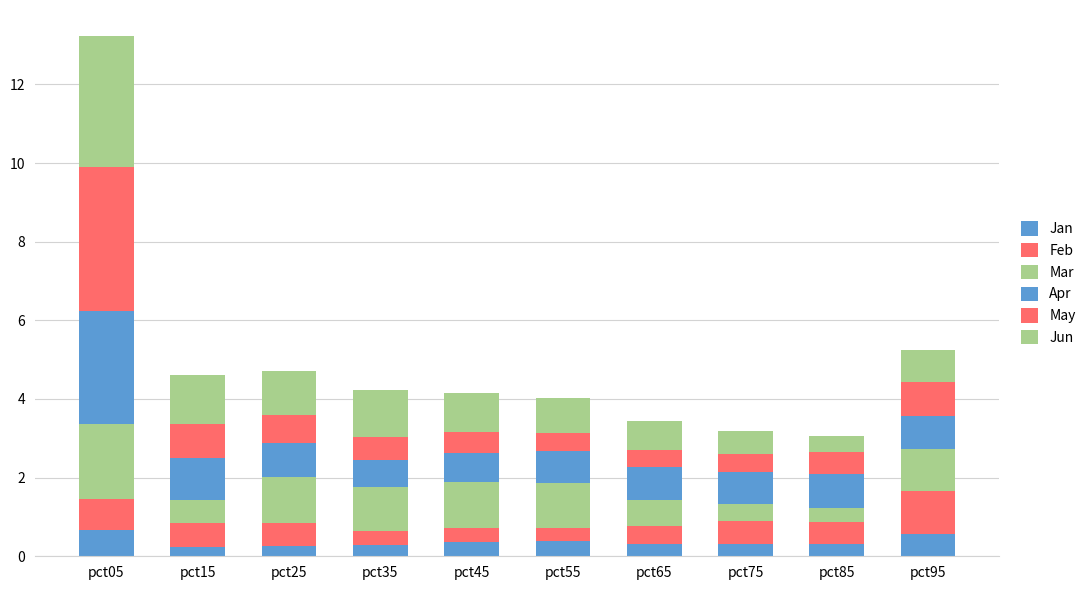

How many bars are there in total?

10